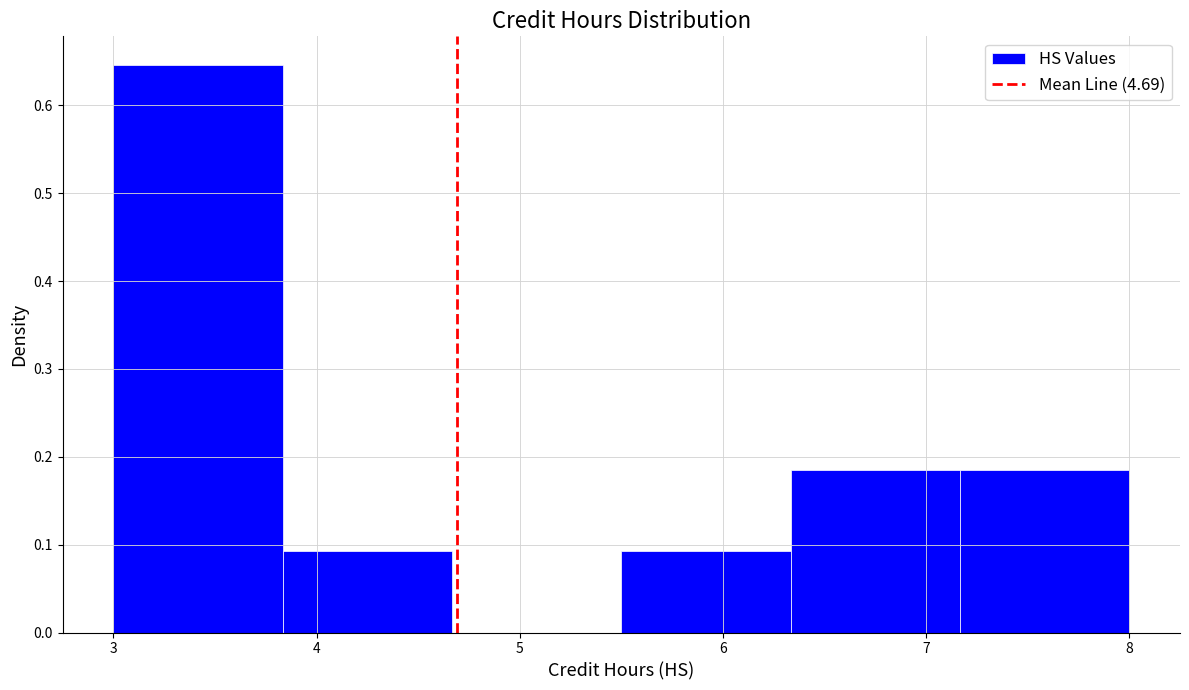

What is the height of the bar covering 3.8 to 4.7 on the x-axis? Neither the bar edges nor the heights are printed on the chart, so give them approximately, as read against the axes.

0.09